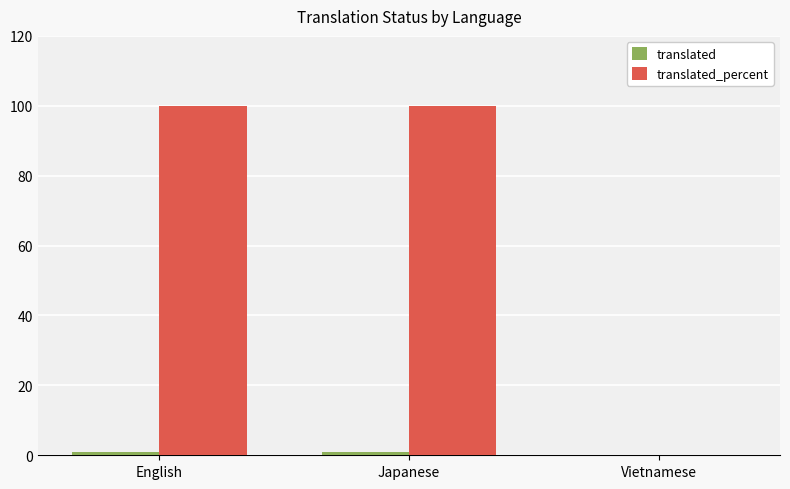

What is the greatest value displayed?

100